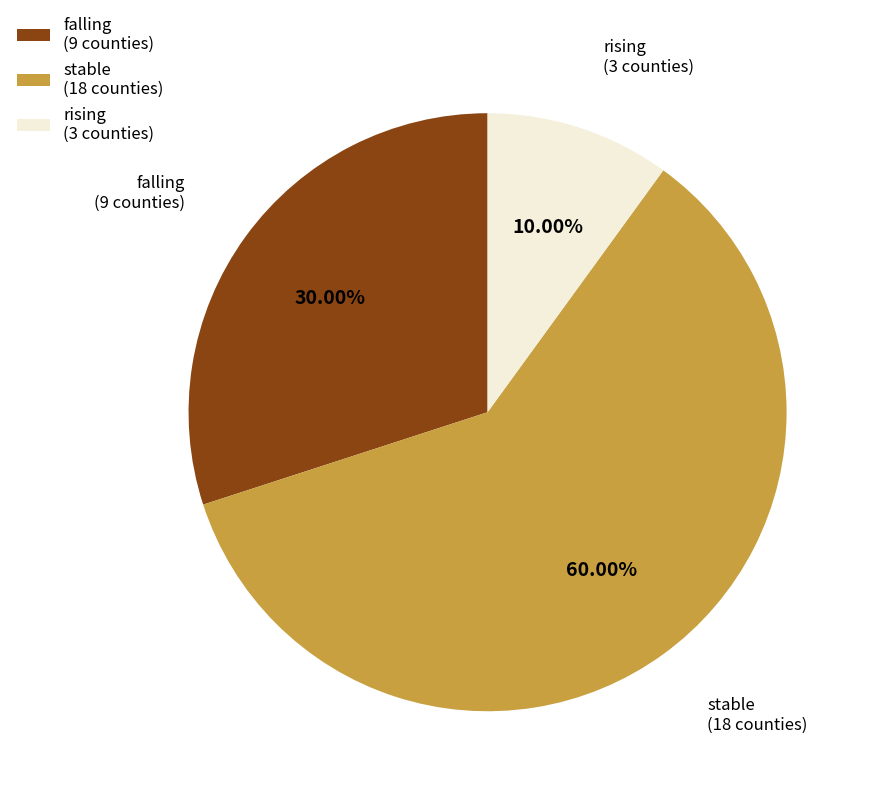

Is rising (3 counties) the majority of the pie?

No